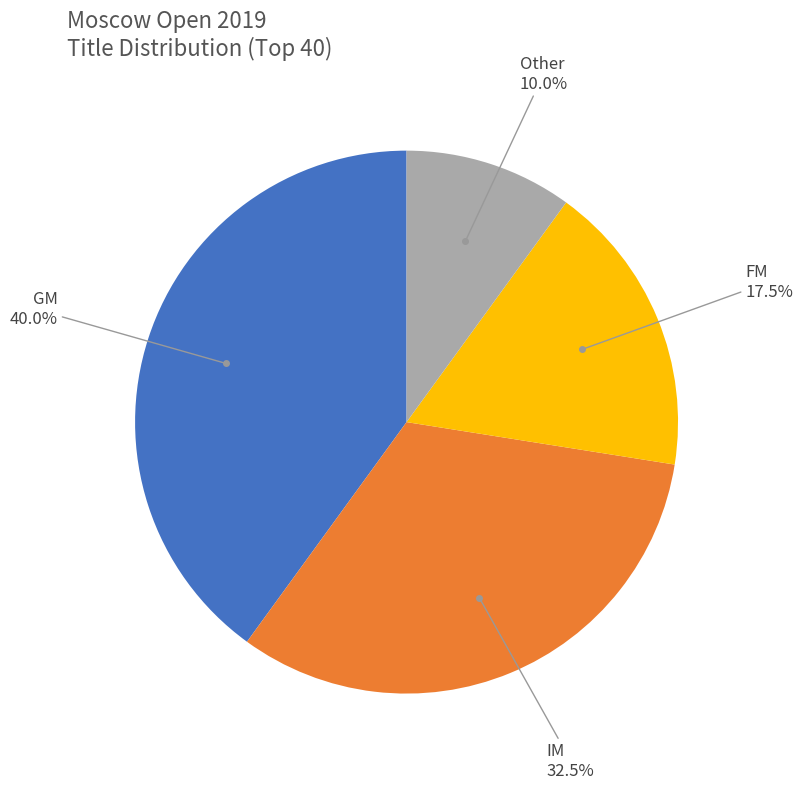

How many segments does this pie chart have?

4